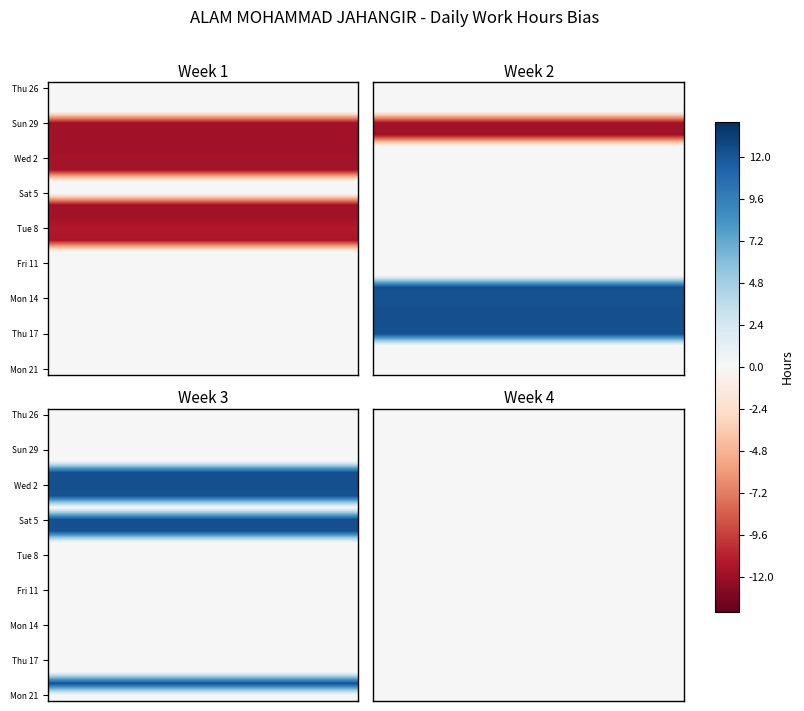

Which label corresponds to the smallest value in the chart?

1